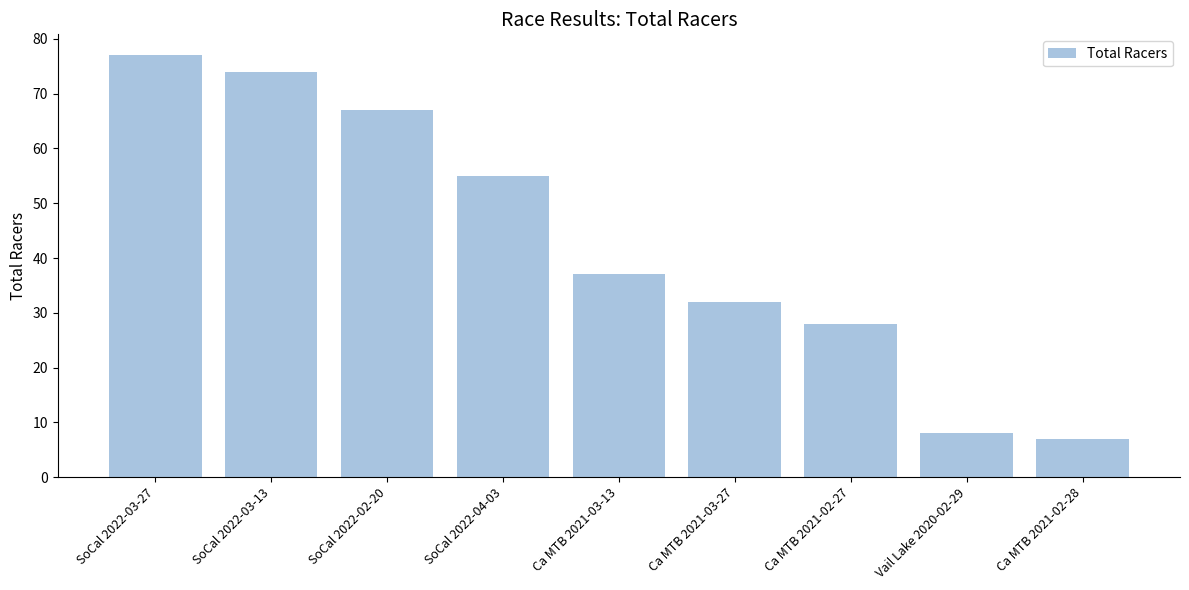

What is the value of the 4th bar from the left?

55